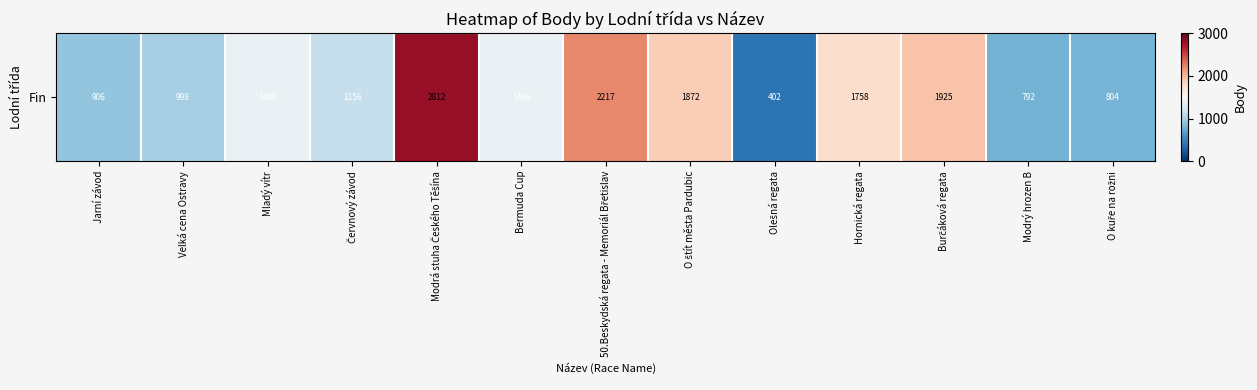

Rank the categories by value from lowest to highest.

Olešná regata, Modrý hrozen B, O kuře na rožni, Jarní závod, Velká cena Ostravy, Červnový závod, Mladý vítr, Bermuda Cup, Hornická regata, O štít města Pardubic, Burčáková regata, 50.Beskydská regata - Memoriál Břetislav, Modrá stuha Českého Těšína